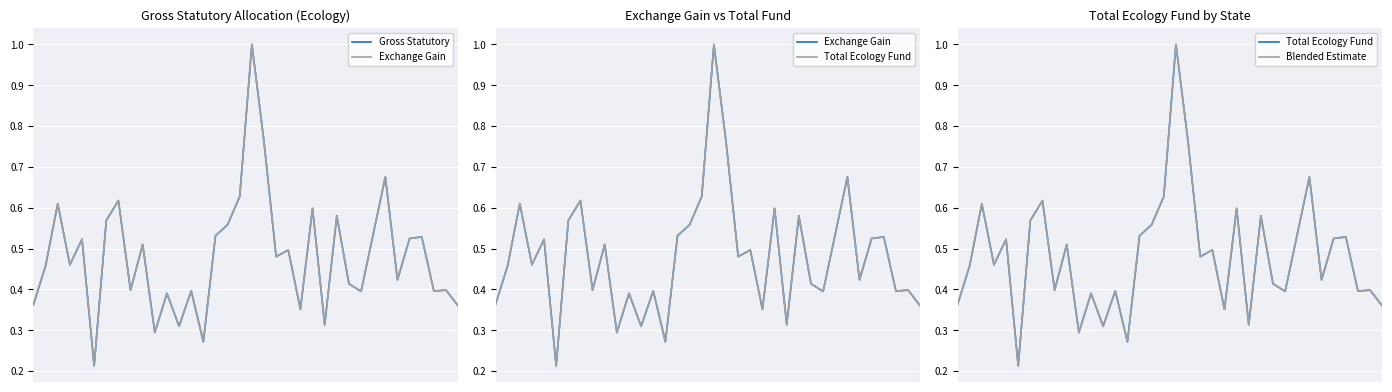

What is the value of the Total Ecology Fund point at the 36th from the left?

0.4